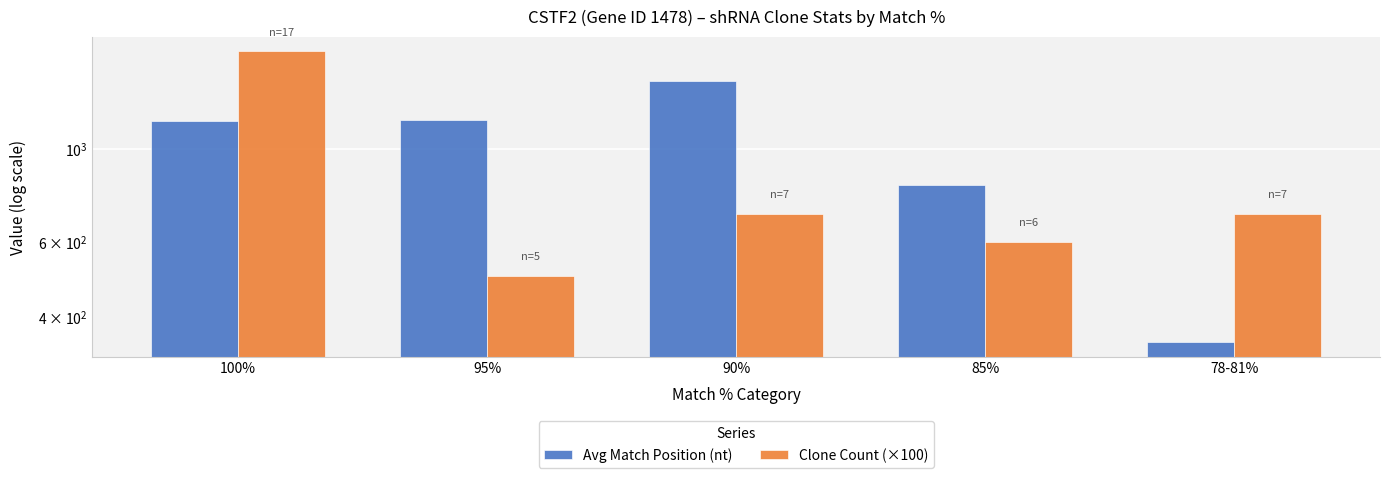

What is the label of the 5th bar from the right?

100%